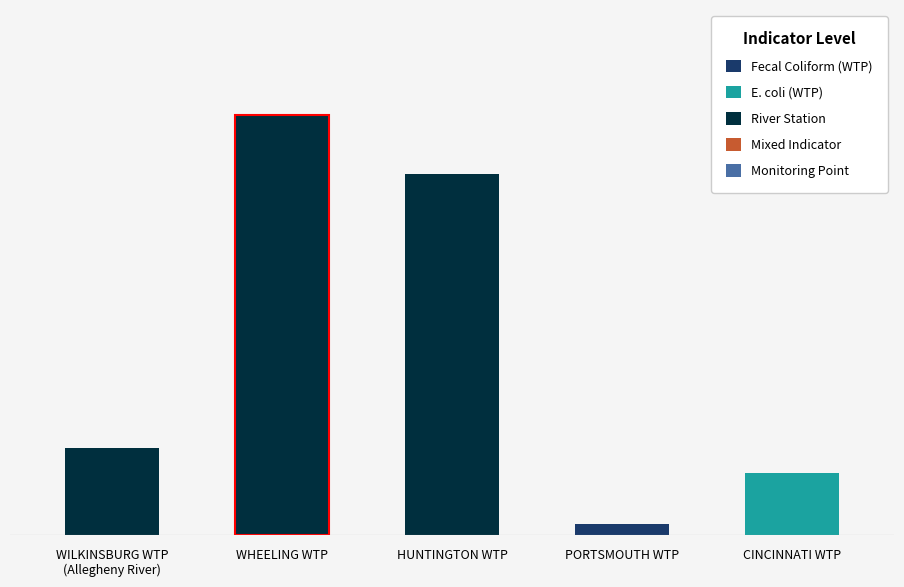

List the labels in order of value, smallest first.

PORTSMOUTH WTP, CINCINNATI WTP, WILKINSBURG WTP
(Allegheny River), HUNTINGTON WTP, WHEELING WTP